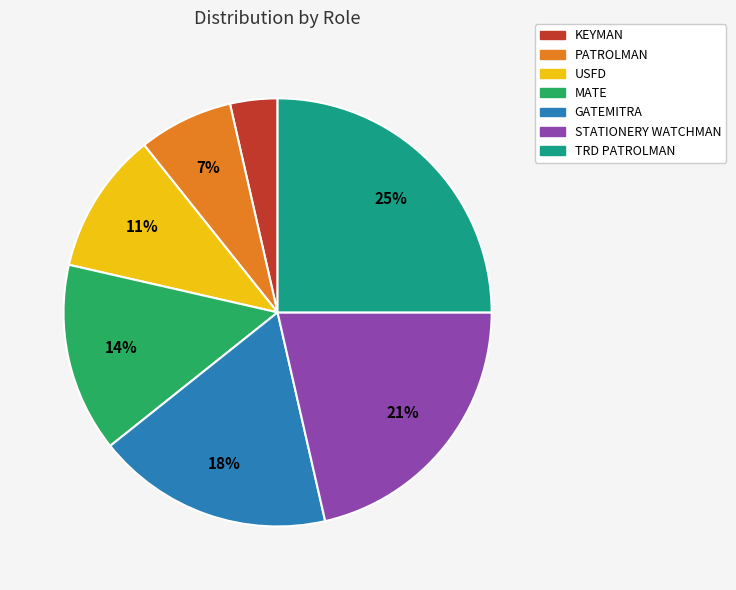

Rank the categories by value from highest to lowest.

TRD PATROLMAN, STATIONERY WATCHMAN, GATEMITRA, MATE, USFD, PATROLMAN, KEYMAN